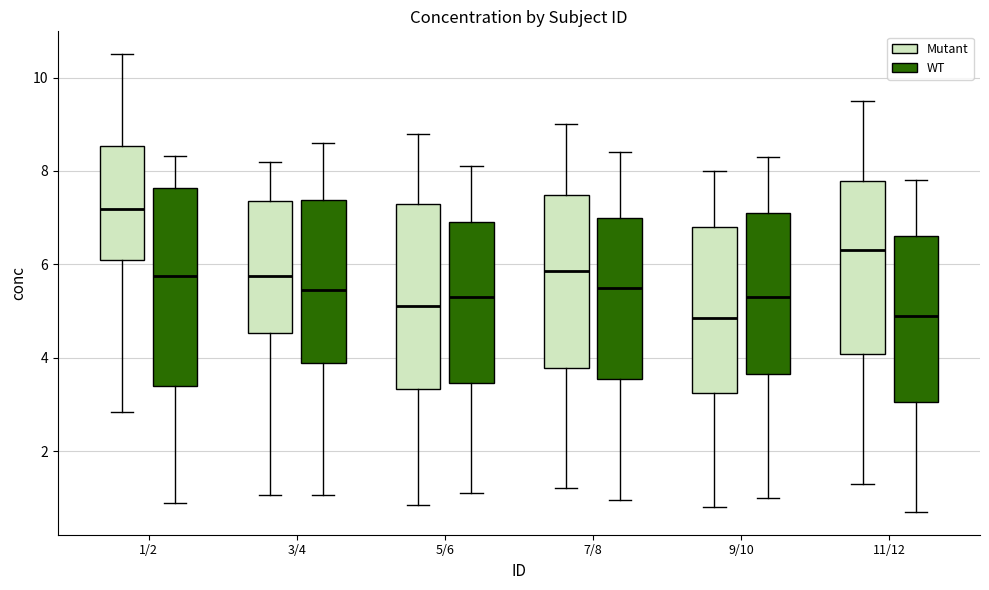

Reading left to right, transcribe this box plot: for each box, give where its median line is, the range the box spans, and where its two whiskers end, as read against the y-axis. The values are not printed on the chart, so give them approximately, as read against the axis.

1/2 (Mutant): median 7.2, box 6.0 to 8.6, whiskers 2.8 to 10.6
1/2 (WT): median 5.8, box 3.4 to 7.6, whiskers 1.0 to 8.4
3/4 (Mutant): median 5.8, box 4.6 to 7.4, whiskers 1.0 to 8.2
3/4 (WT): median 5.4, box 3.8 to 7.4, whiskers 1.0 to 8.6
5/6 (Mutant): median 5.2, box 3.4 to 7.2, whiskers 0.8 to 8.8
5/6 (WT): median 5.4, box 3.4 to 7.0, whiskers 1.2 to 8.2
7/8 (Mutant): median 5.8, box 3.8 to 7.4, whiskers 1.2 to 9.0
7/8 (WT): median 5.6, box 3.6 to 7.0, whiskers 1.0 to 8.4
9/10 (Mutant): median 4.8, box 3.2 to 6.8, whiskers 0.8 to 8.0
9/10 (WT): median 5.4, box 3.6 to 7.2, whiskers 1.0 to 8.4
11/12 (Mutant): median 6.4, box 4.0 to 7.8, whiskers 1.4 to 9.6
11/12 (WT): median 5.0, box 3.0 to 6.6, whiskers 0.8 to 7.8